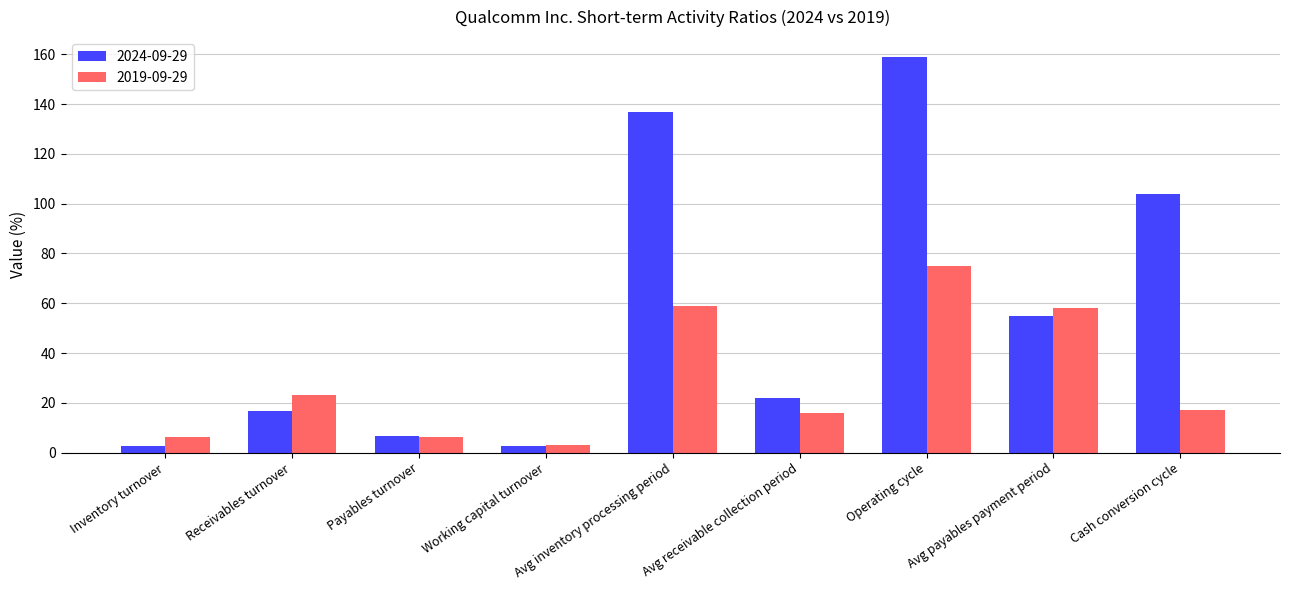

What is the label of the 3rd bar from the right?

Operating cycle